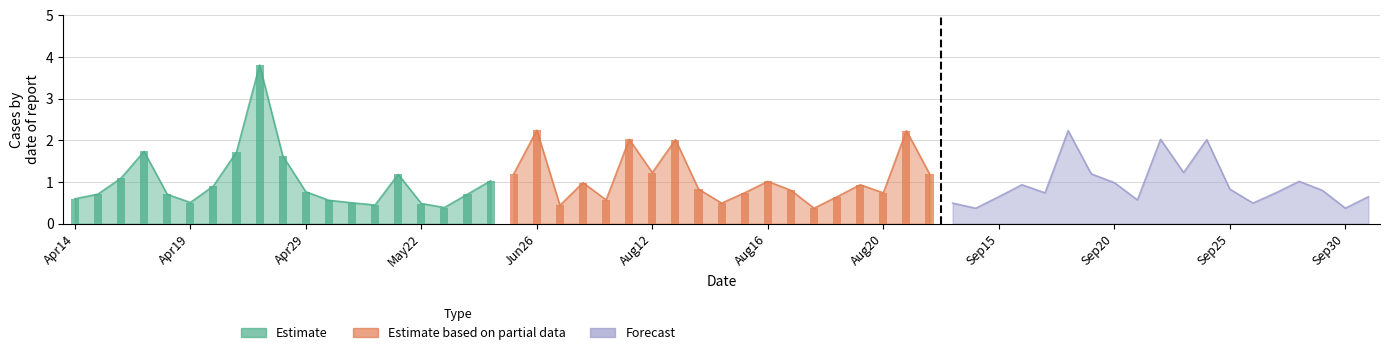

Are the bars horizontal?

No